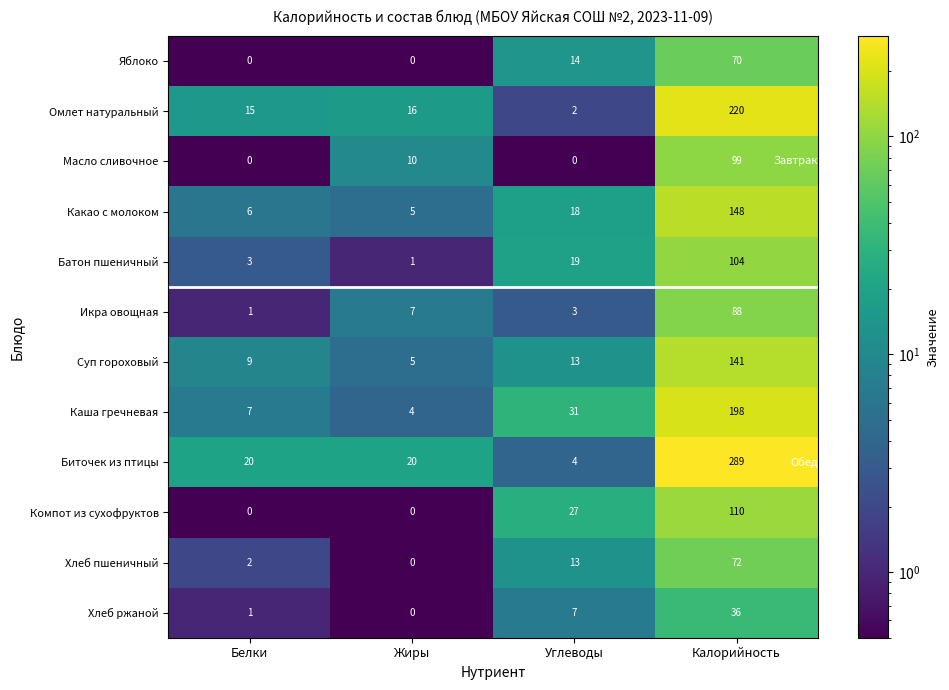

What is the minimum value shown in the chart?

0